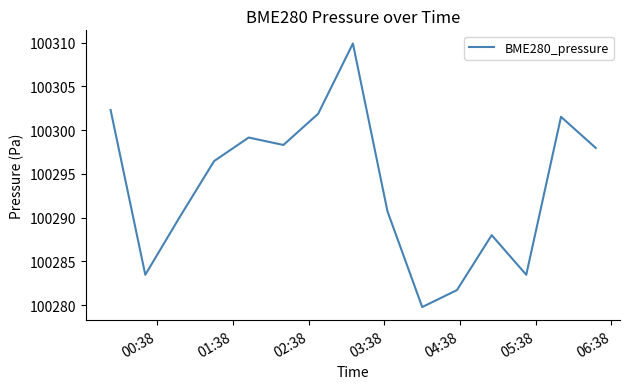

What is the difference between the maximum and minimum values?

30.1